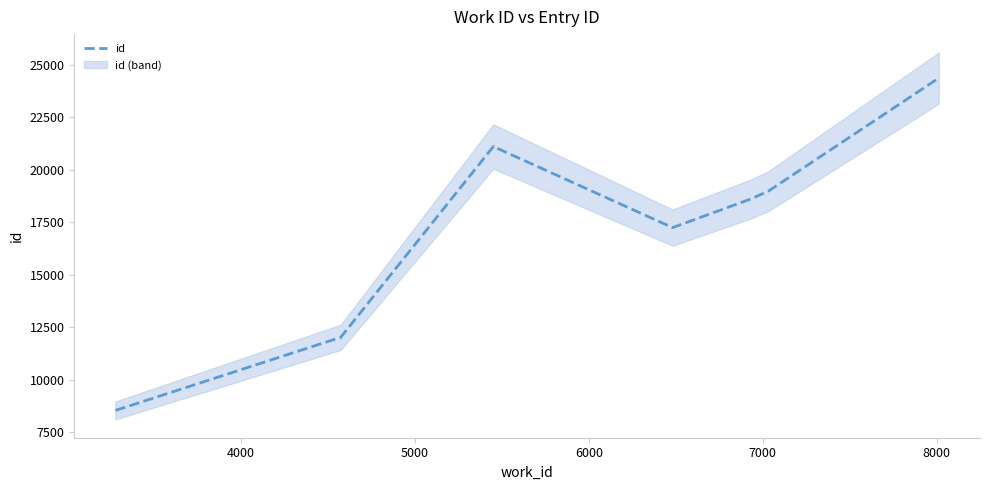

How many interior local peaks (higher than both neighbors) does the data have?

1